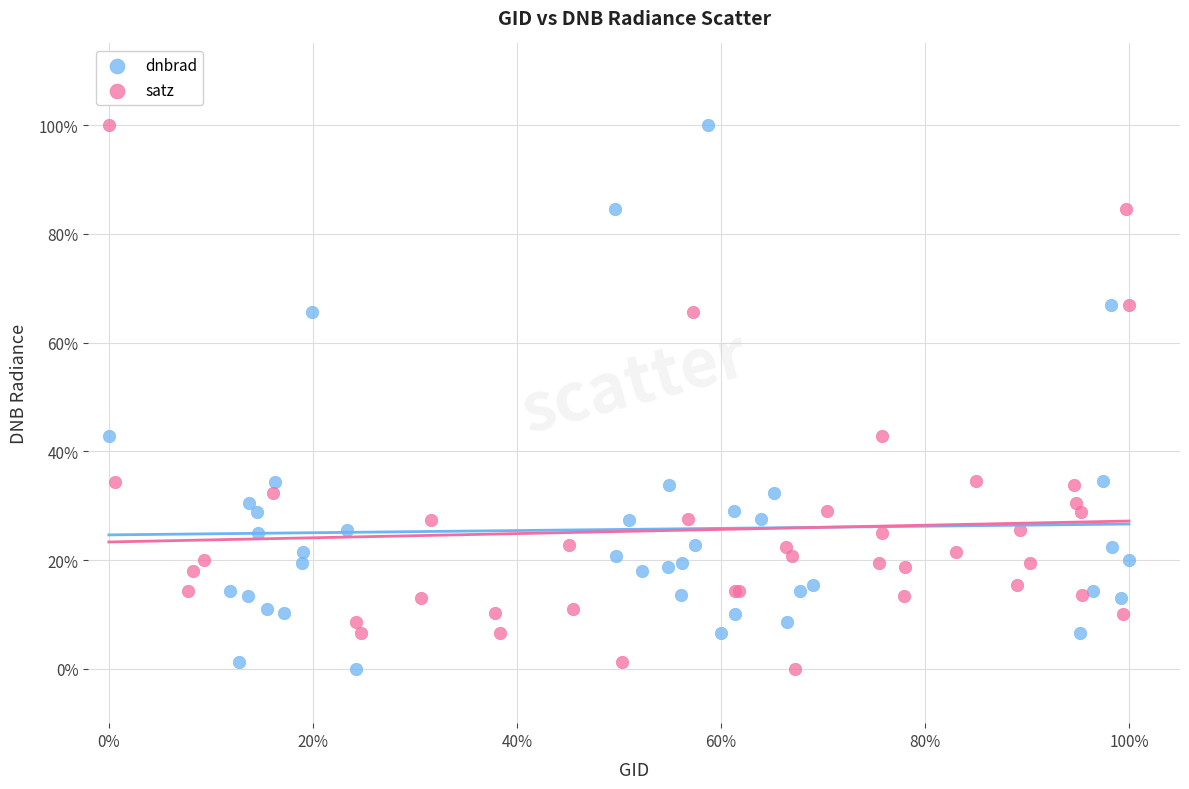

What are all the series names shown in the legend?

dnbrad, satz